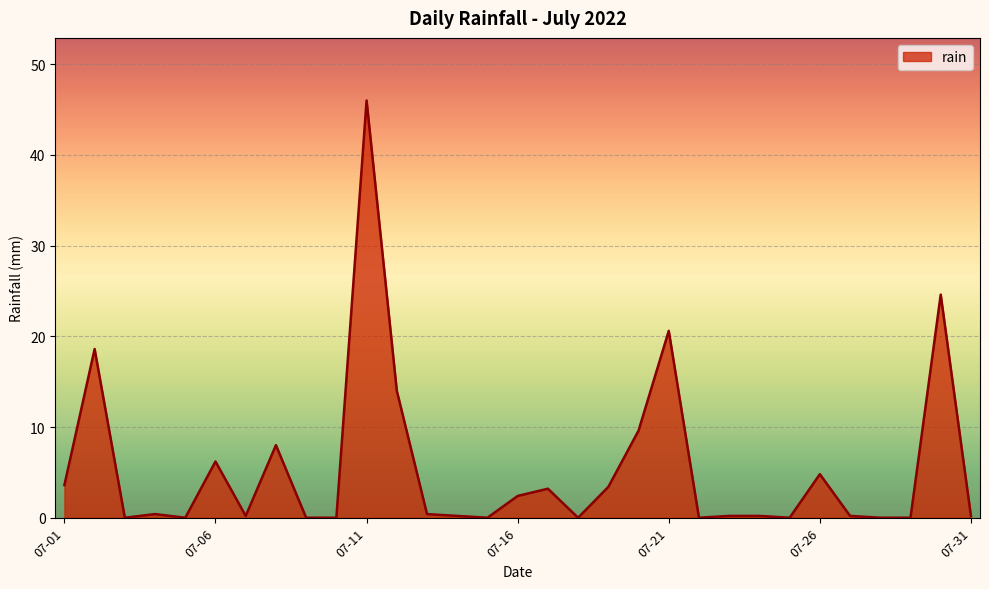

What is the difference between the maximum and minimum values?

46.0